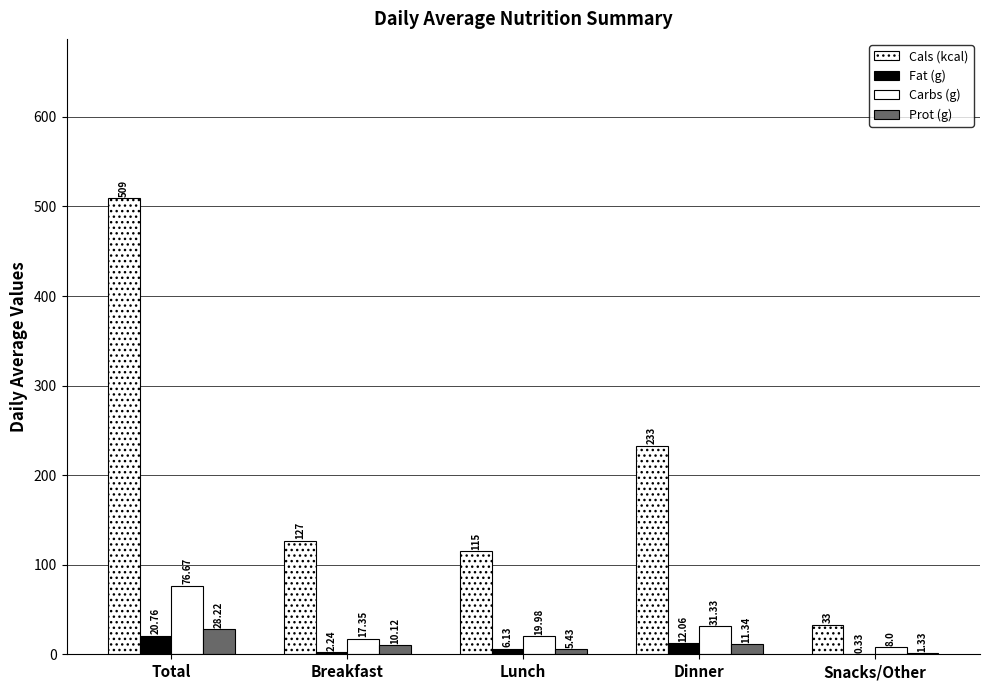

How many distinct data groups are displayed?

4